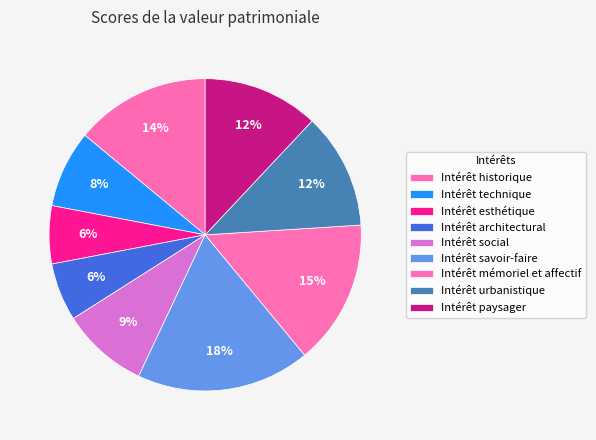

To the nearest percent, what percentage of the pie is Intérêt technique?

8%